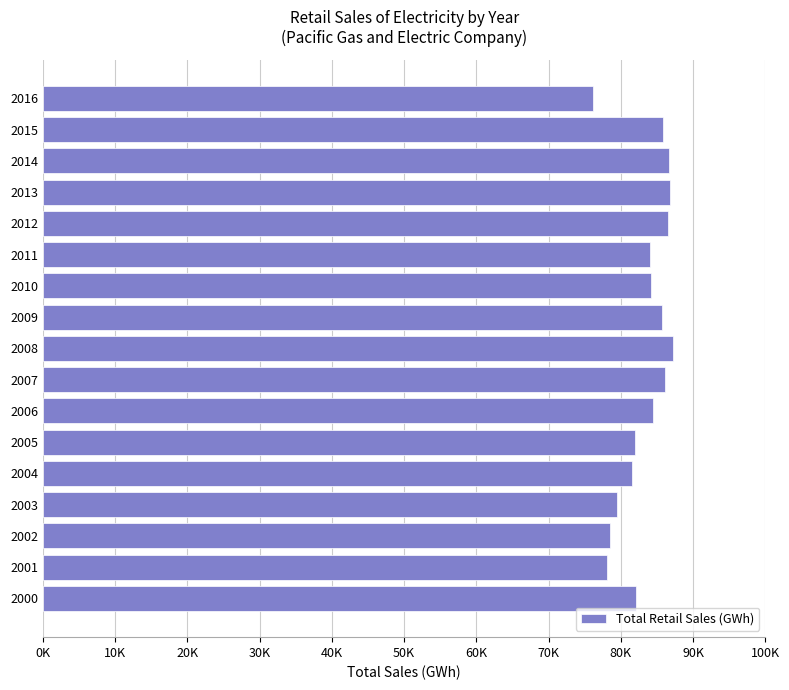

What is the maximum value shown in the chart?

87204.5